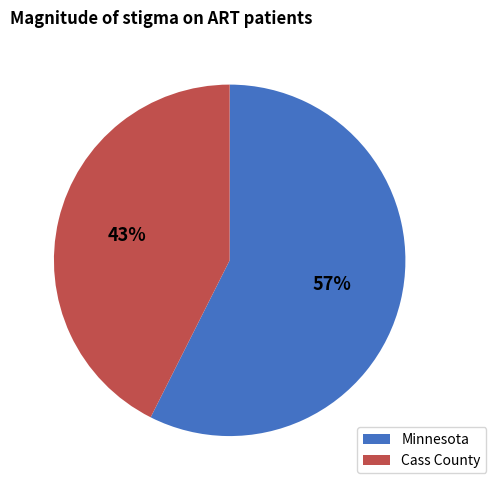

Approximately how many times larger is the value at Minnesota compared to Cass County?

1.3